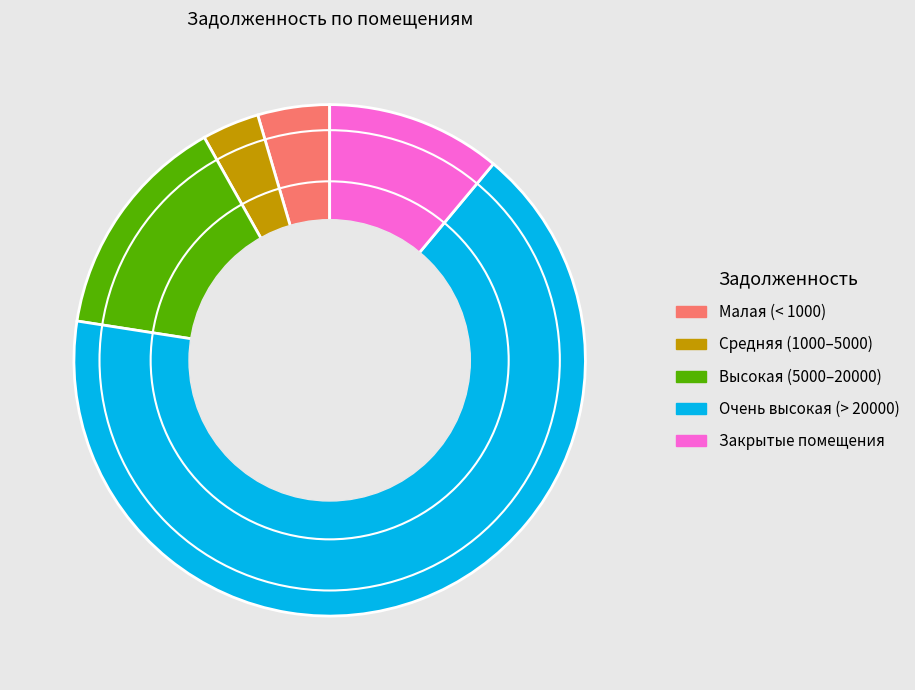

Is there any slice that represents more than half of the pie?

Yes